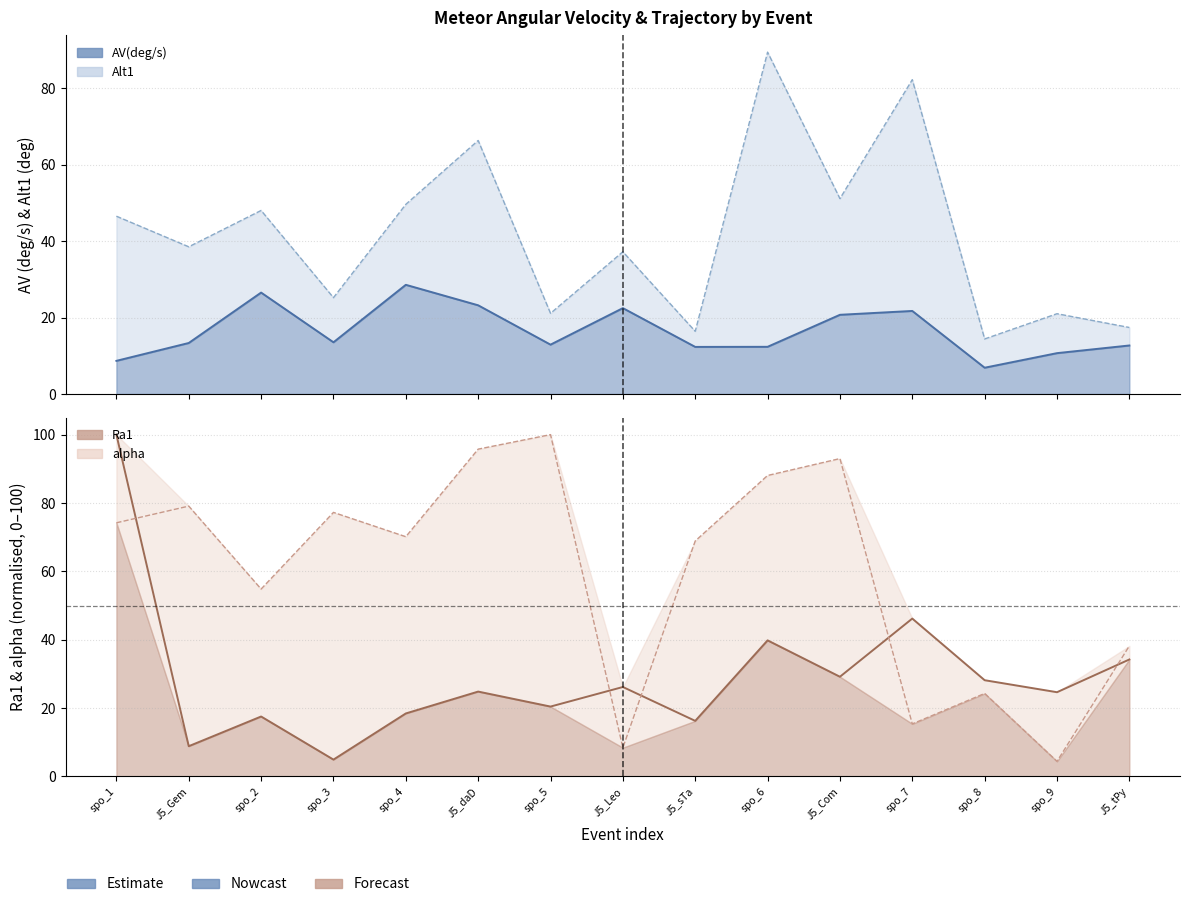

Reading left to right, list all the values displayed in this chart.

AV(deg/s) line: 8.7	13.3	26.5	13.5	28.6	23.2	12.9	22.5	12.3	12.3	20.7	21.7	6.9	10.7	12.7
Alt1 line: 46.5	38.5	48.0	25.2	49.6	66.3	21.1	37.2	16.4	89.4	51.1	82.2	14.4	21.0	17.4
Ra1 (norm): 100.0	8.9	17.5	4.9	18.4	24.8	20.5	26.2	16.3	39.8	29.2	46.2	28.2	24.7	34.2
alpha (norm): 74.2	79.1	54.8	77.2	70.1	95.8	100.0	8.4	68.9	88.0	93.0	15.4	24.3	4.4	38.2